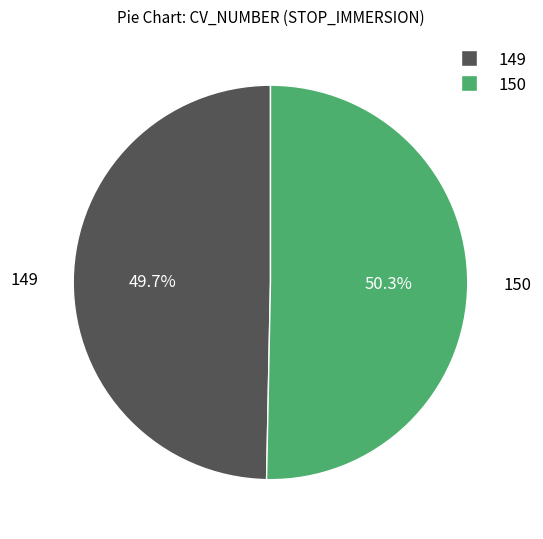

The 150 slice represents 36% of the pie. True or false?

False